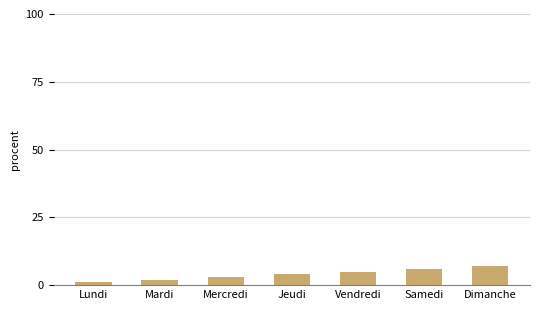

What is the change in value from Lundi to Dimanche?

+6